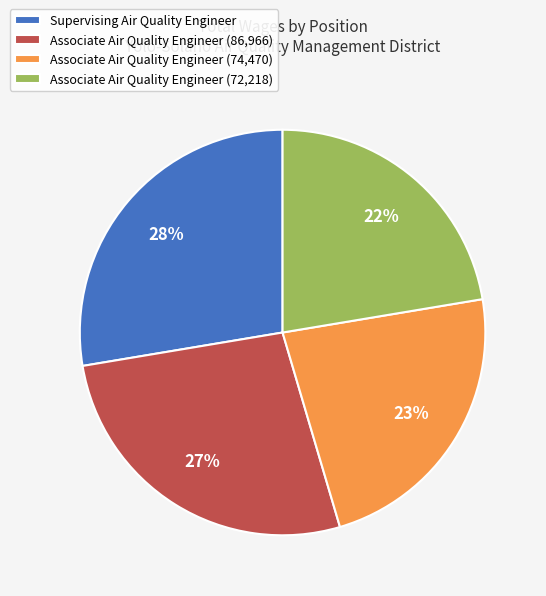

True or false: Associate Air Quality Engineer (72,218) accounts for 22% of the total.

True